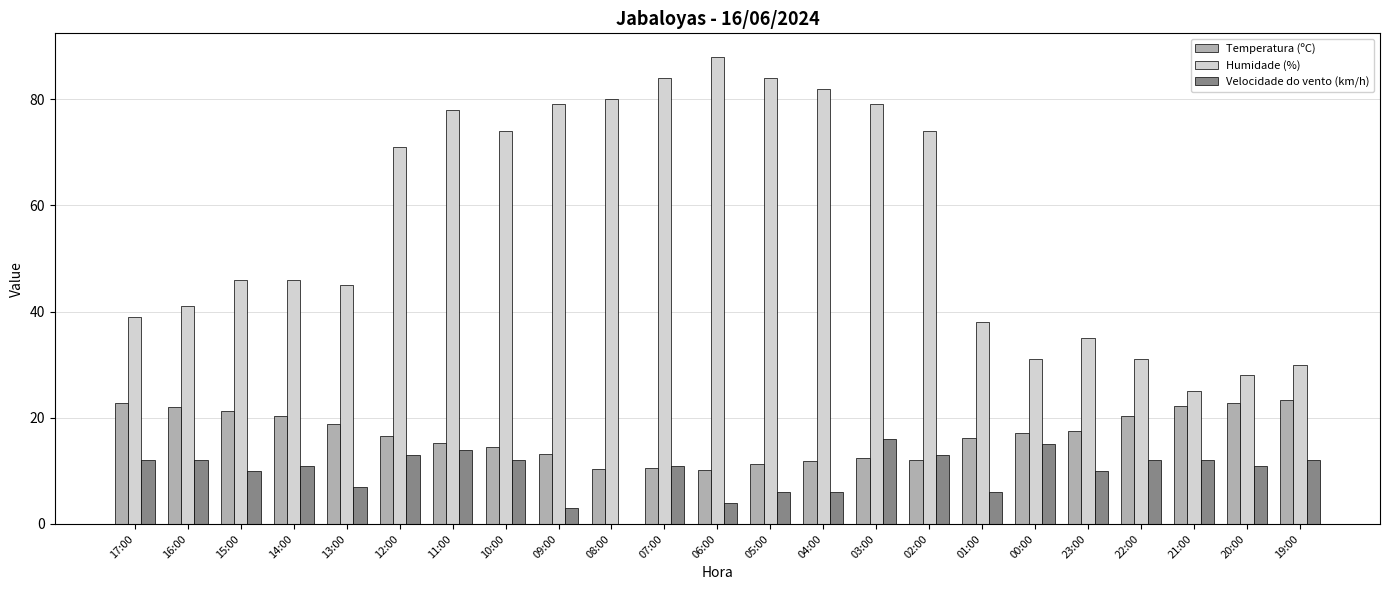

What is the sum of all Humidade (%) values?

1308.0